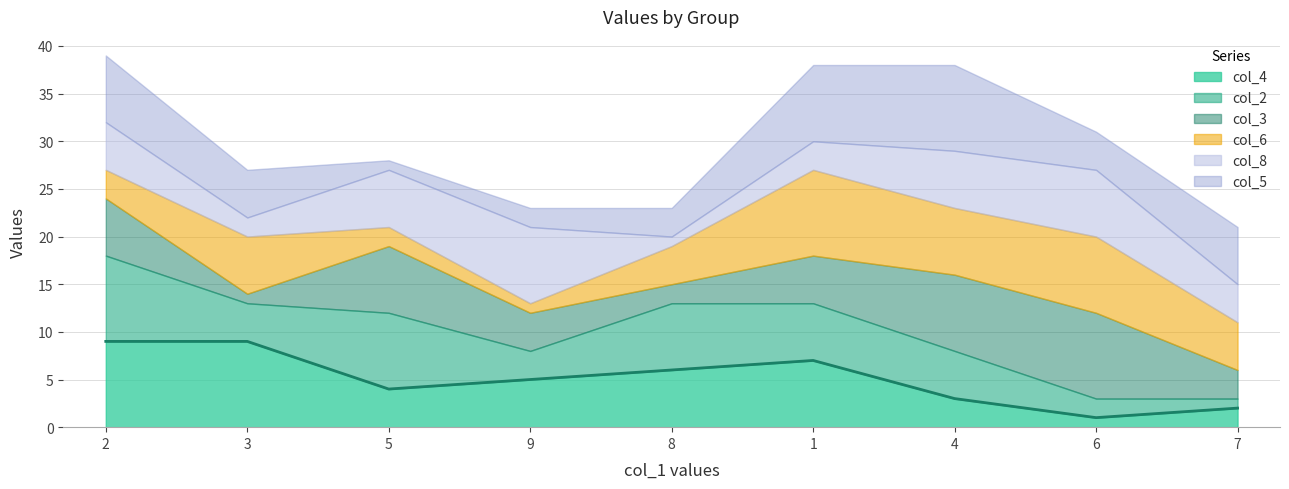

True or false: col_2 has more than 2 interior local peaks.

False